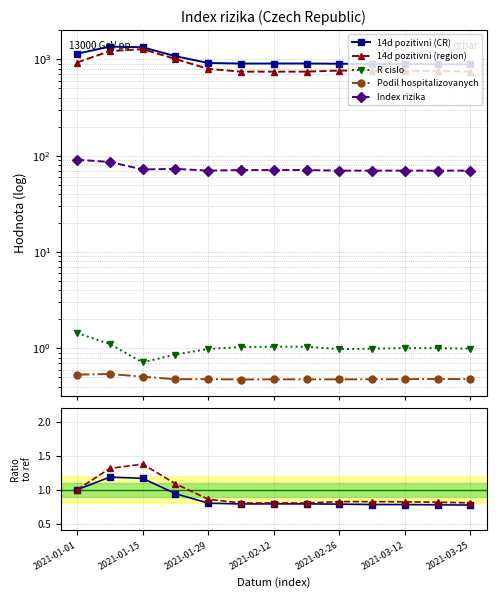

True or false: R cislo has a value of 1.5 at 11.

False